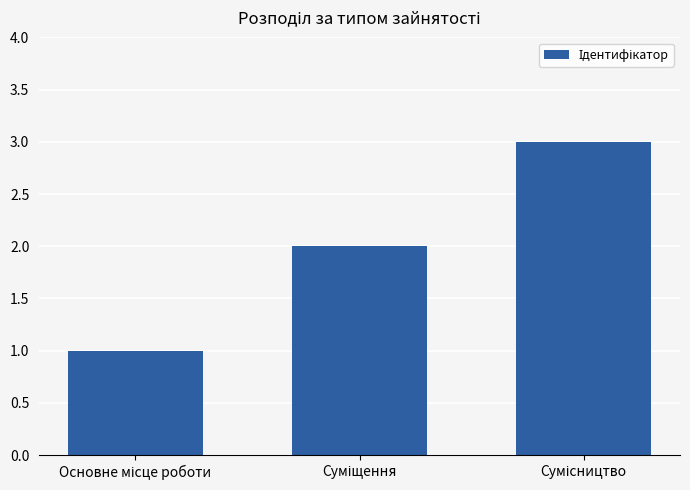

What is the sum of all values?

6